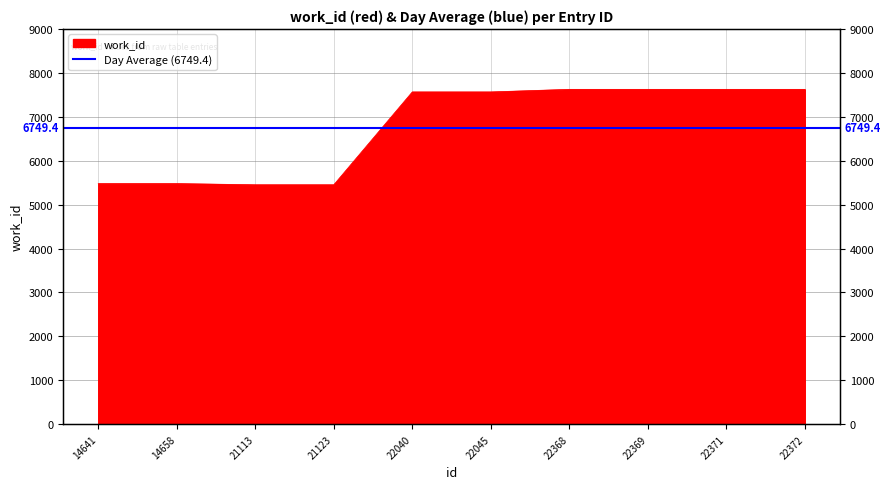

How many data points are less than 7566?

4